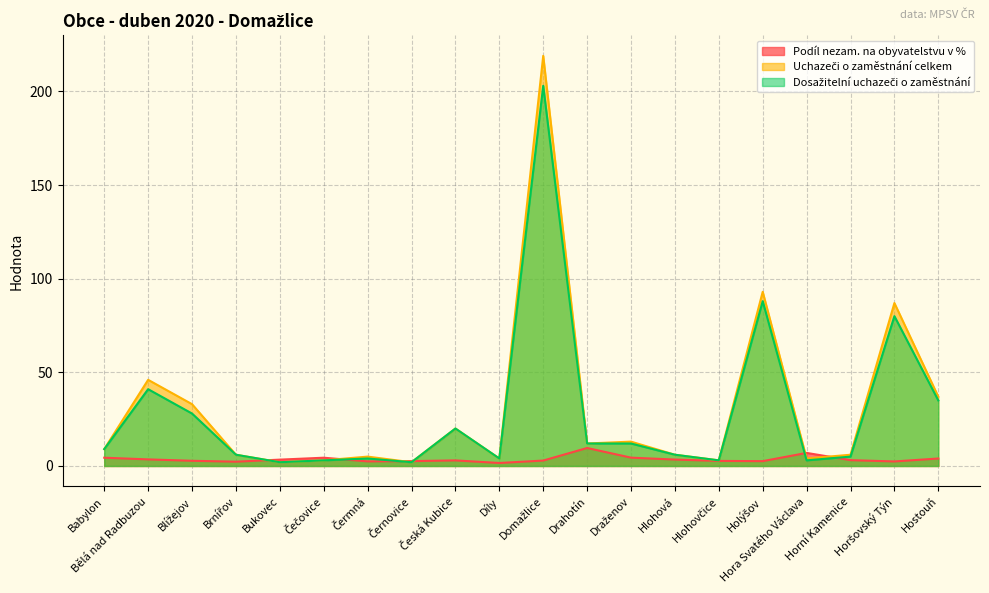

How many values in the Podíl nezam. na obyvatelstvu v % series are below 3?

10